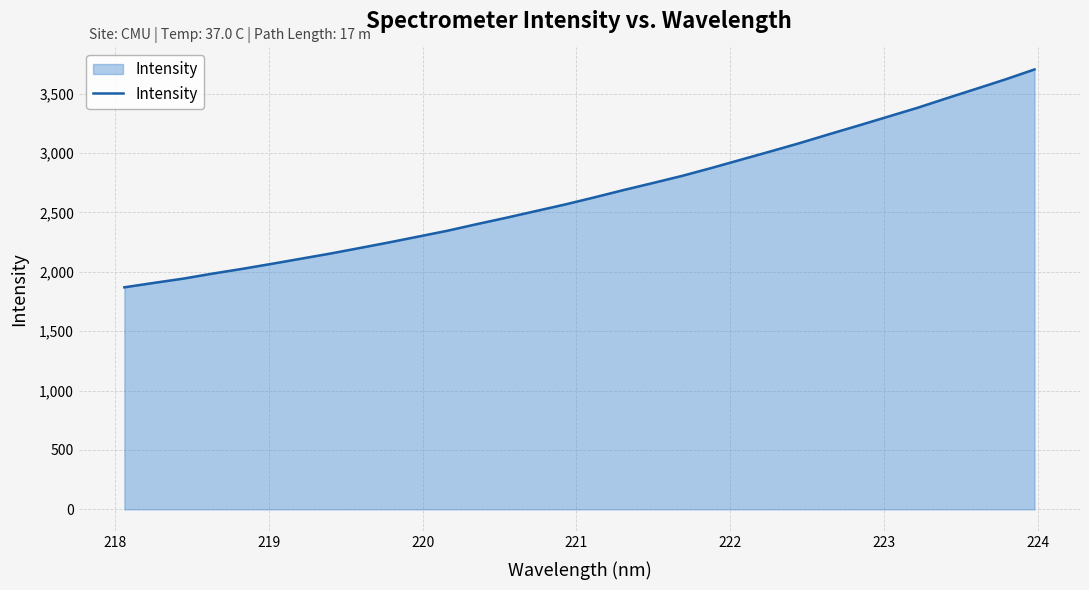

What is the greatest value displayed?

3702.7